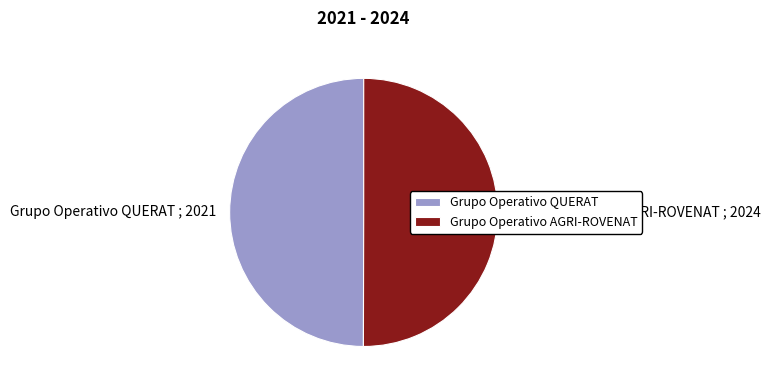

Combined, do Grupo Operativo AGRI-ROVENAT and Grupo Operativo QUERAT account for over 50%?

Yes